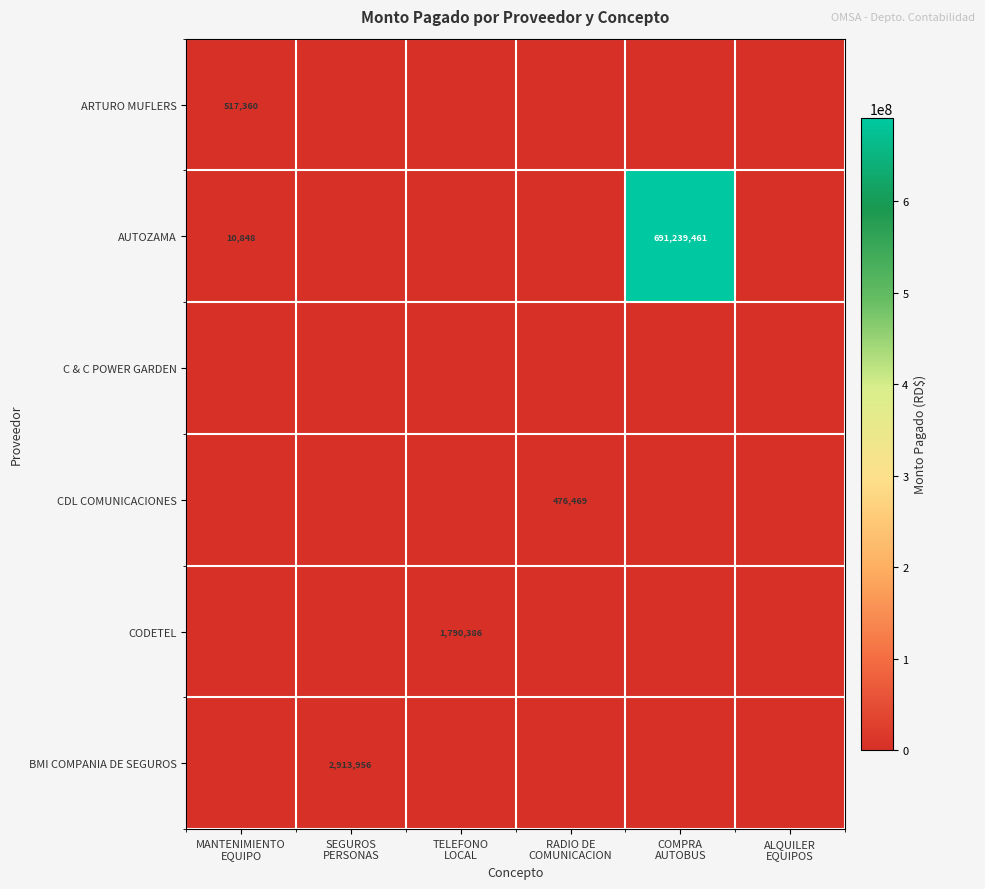

Count the number of data series in this chart.

6